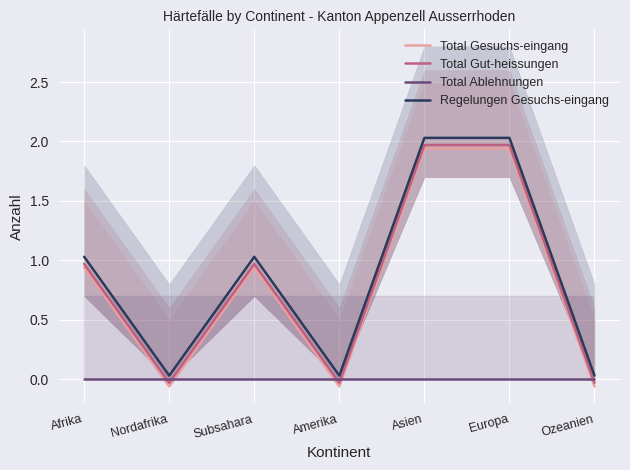

What is the average value of the Total Gut-heissungen series?

0.8